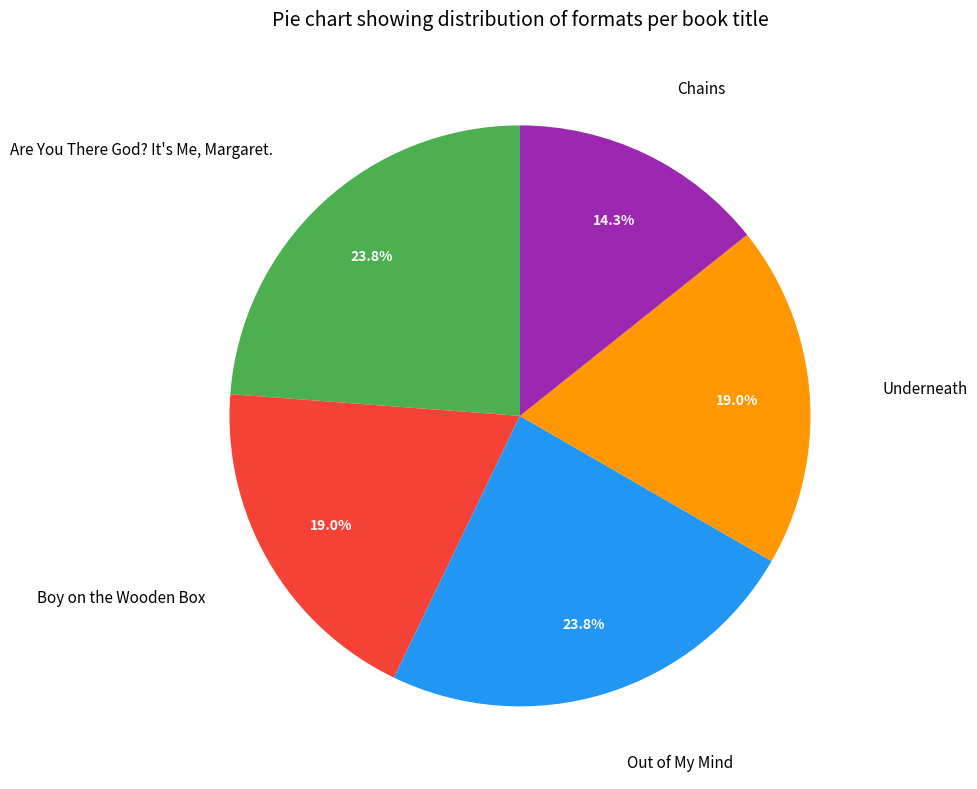

Which category has the smallest portion of the pie?

Chains